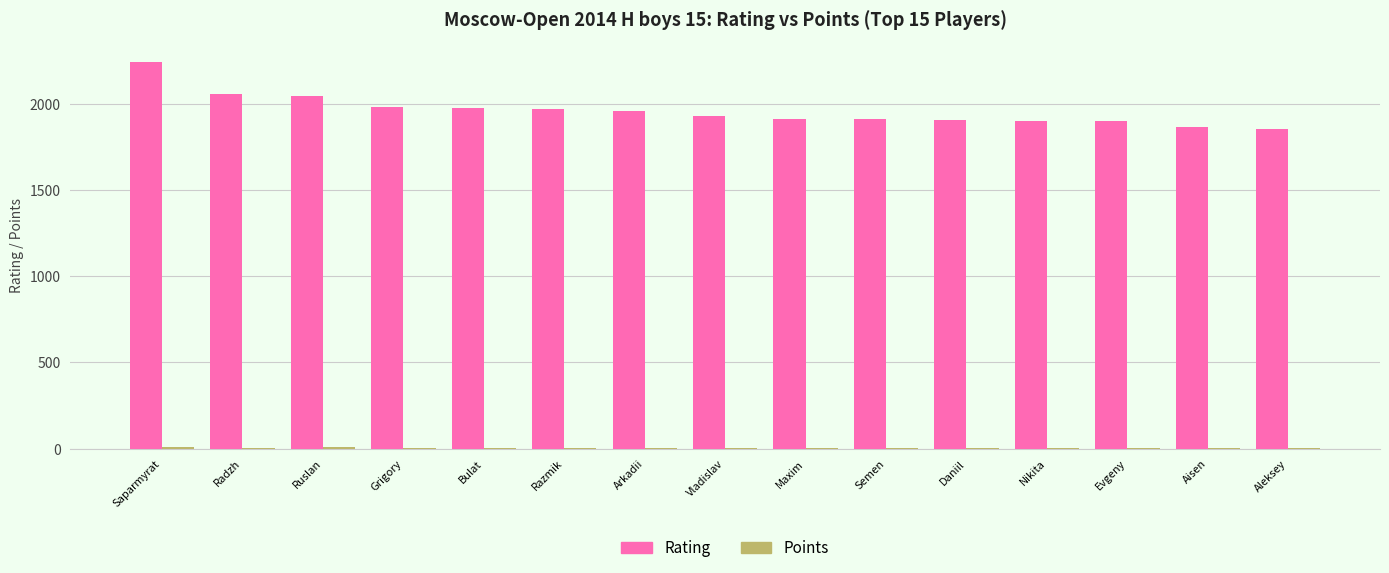

What is the maximum value shown in the chart?

2244.0